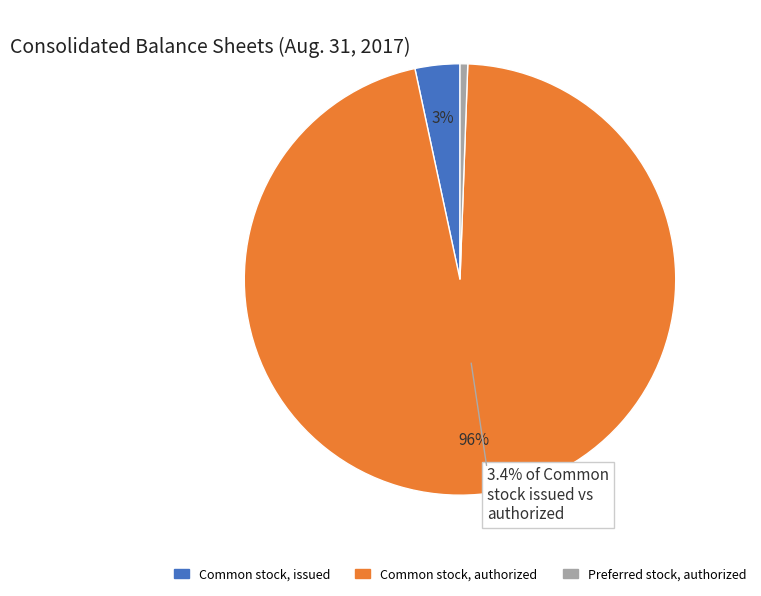

To the nearest percent, what is the difference between the largest and smallest slice percentages?

95%